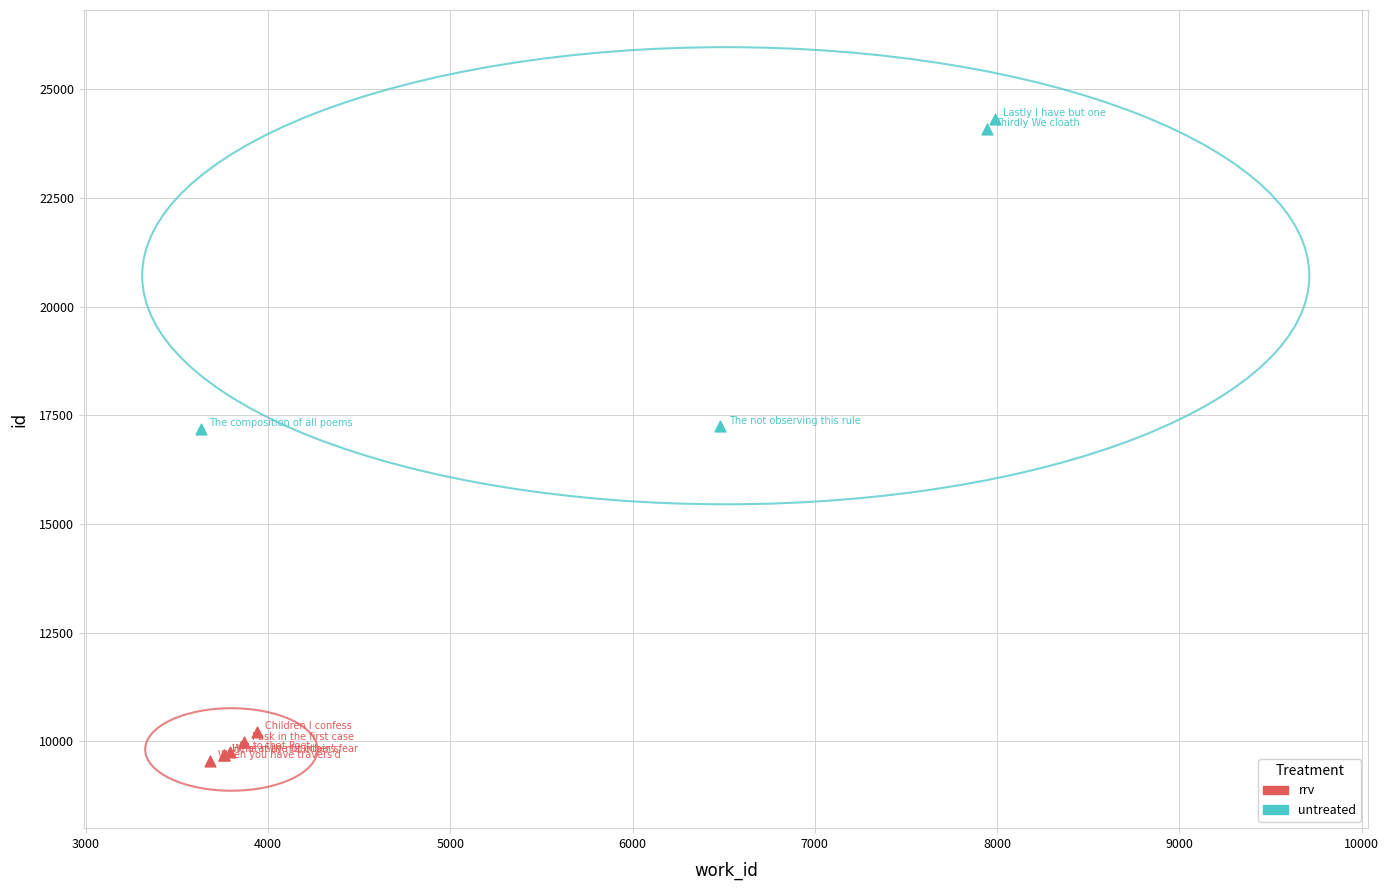

Which series has the widest spread of Y values?

untreated